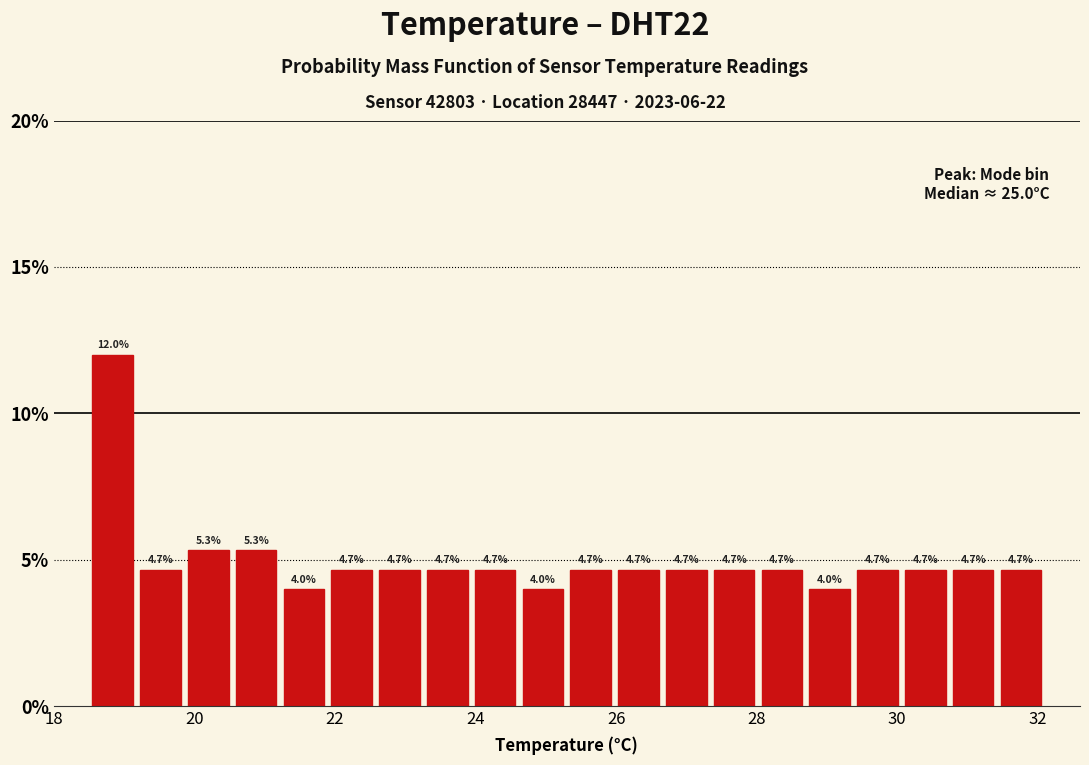

Around what value on the x-axis is the tallest bar? Give the approximate position of its centre, as read against the axis.

18.8